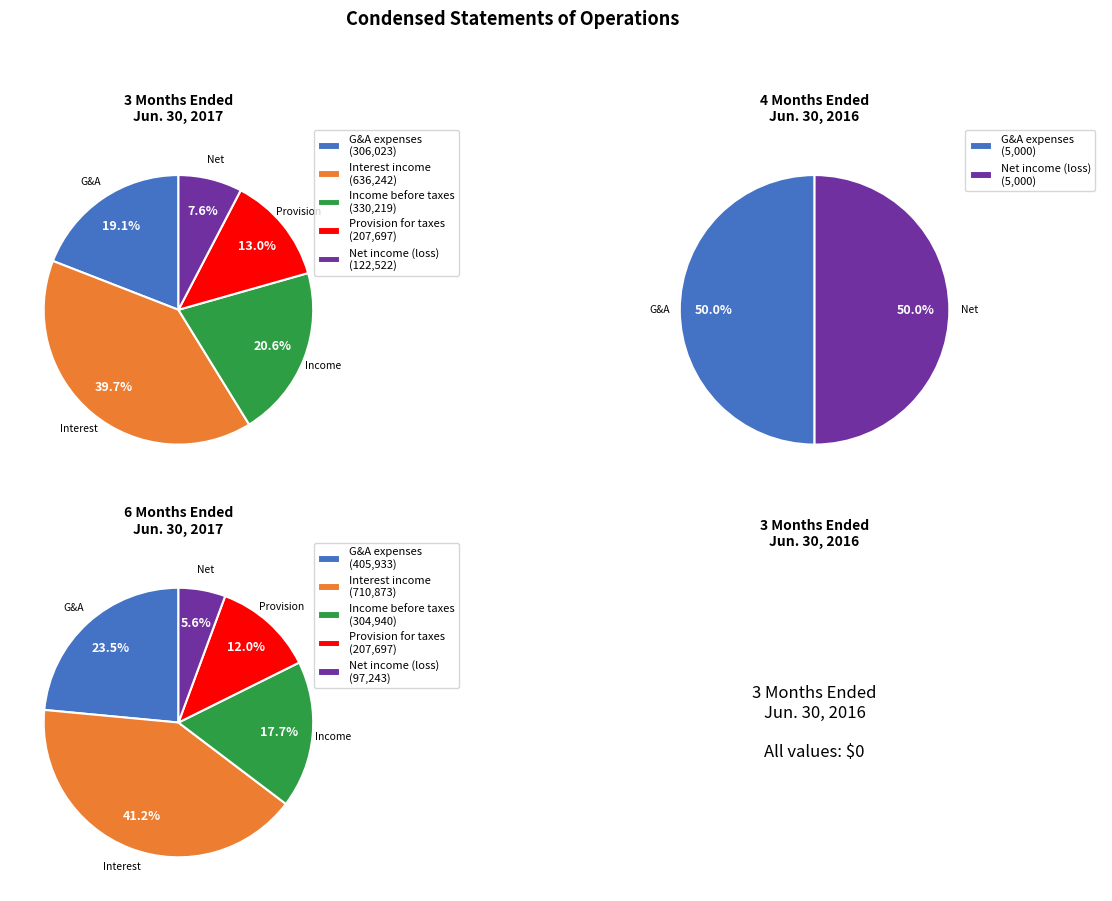

Count the number of slices in the pie.

5